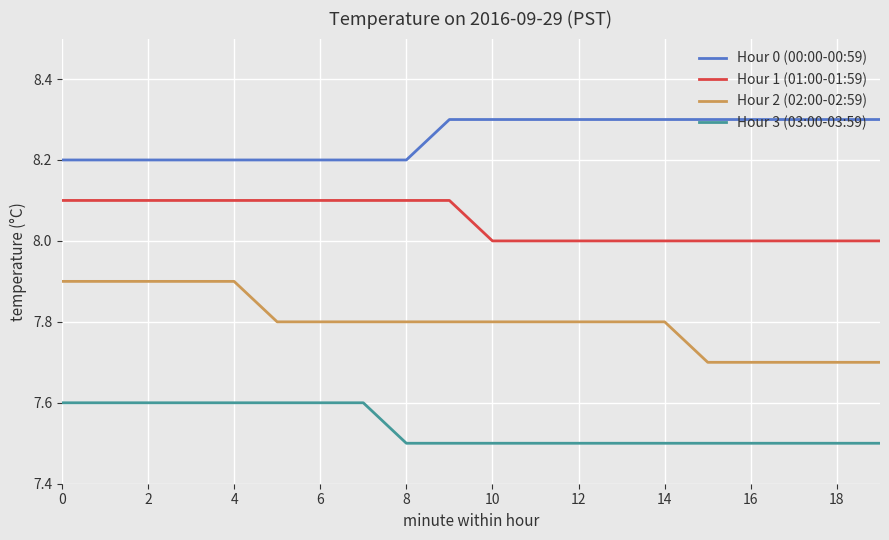

What is the greatest value displayed?

8.3